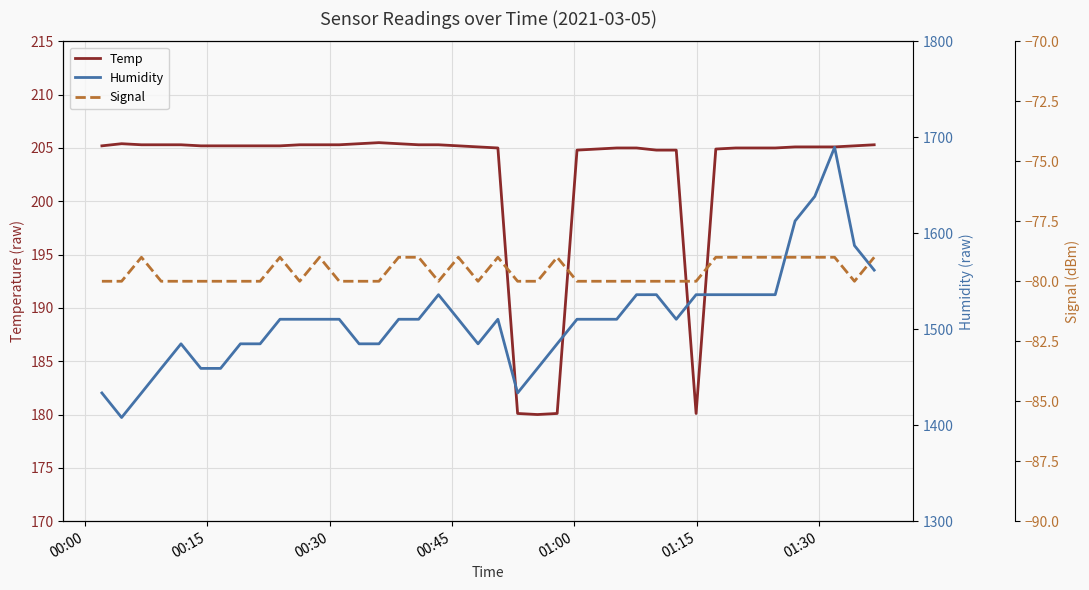

What is the minimum value for Temp?

180.0